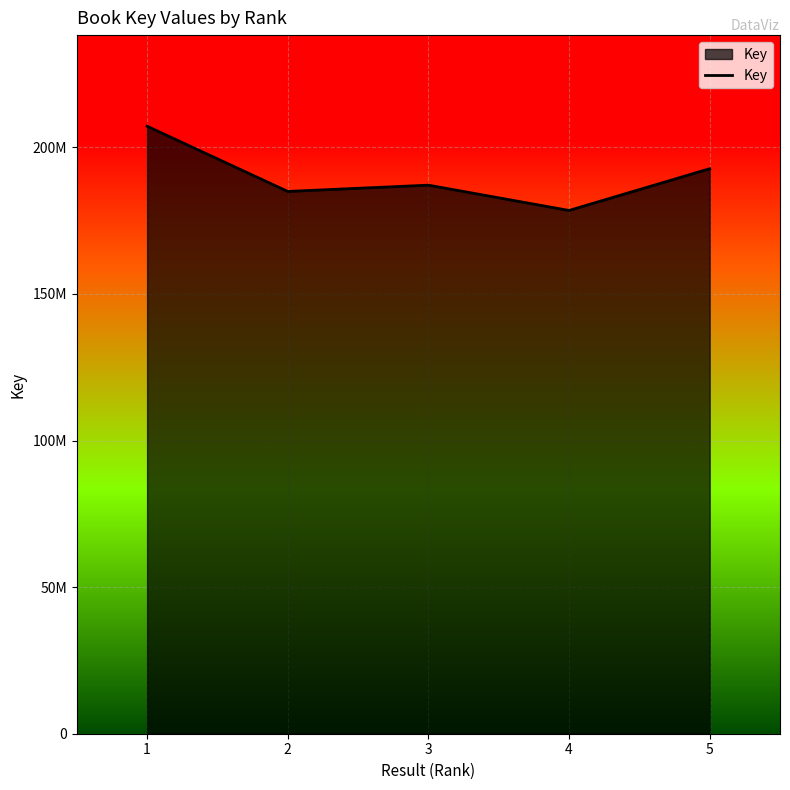

What is the difference between the values at 2 and 3?

2140554